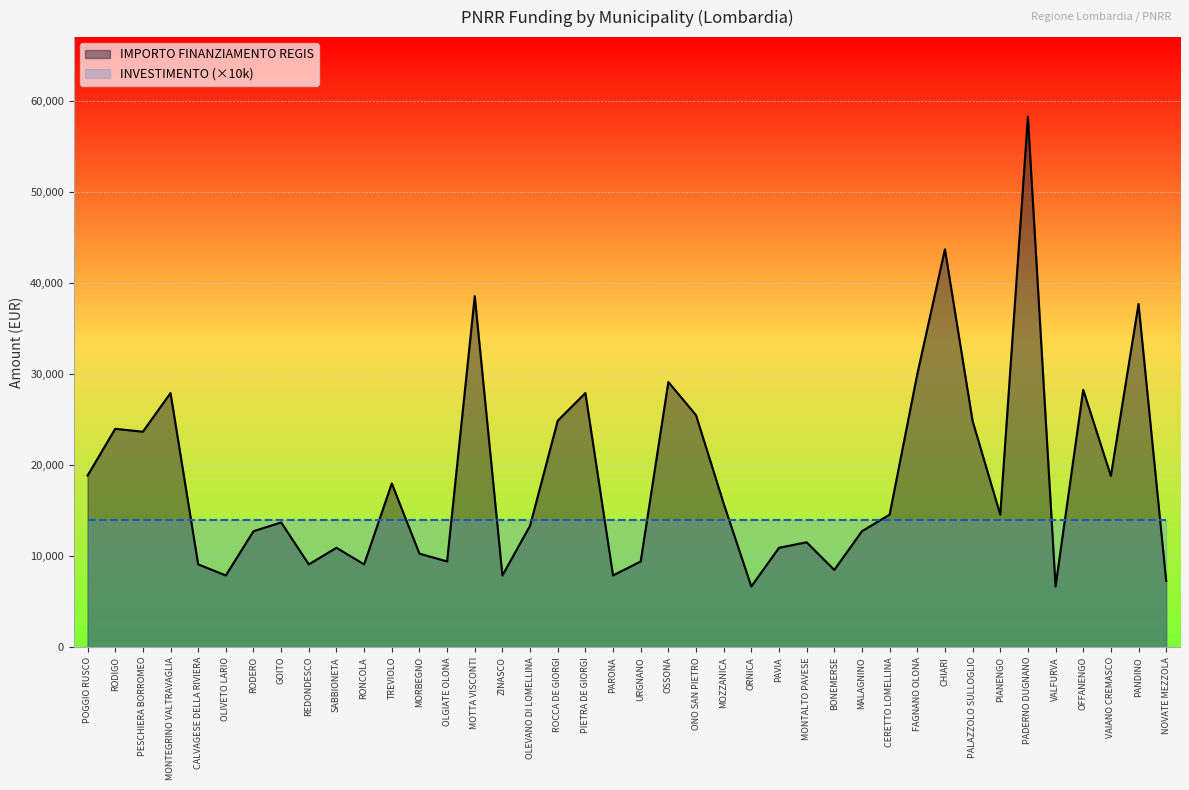

Which label corresponds to the smallest value in the chart?

ORNICA